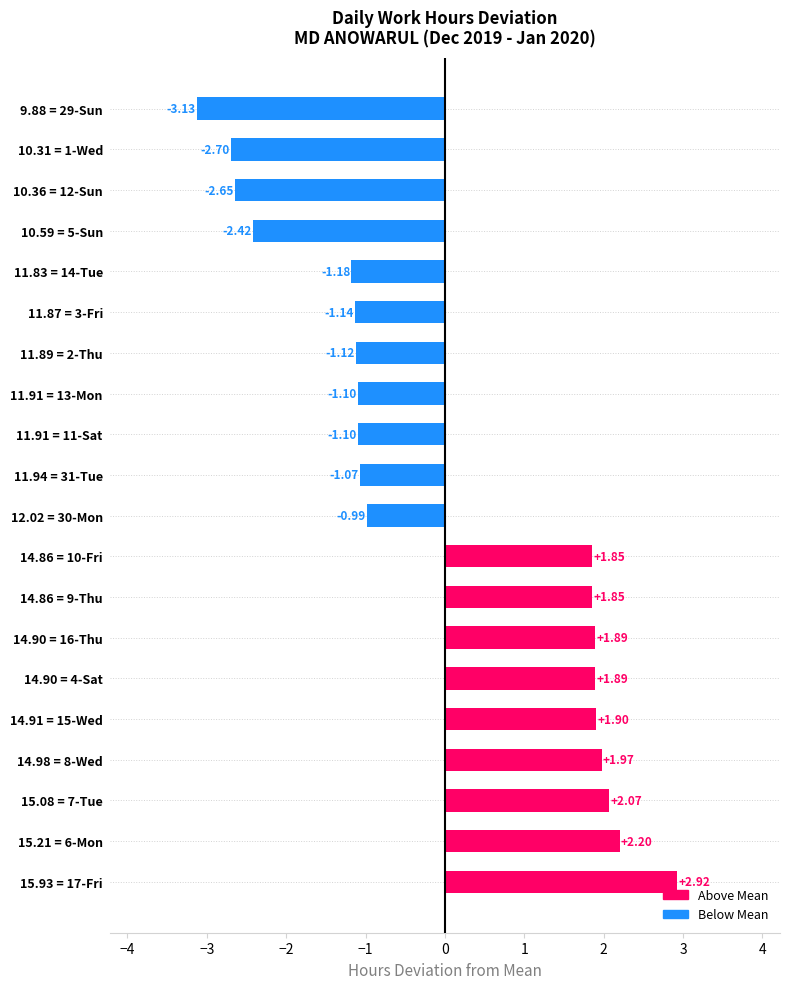

How many data points does each series have?

20